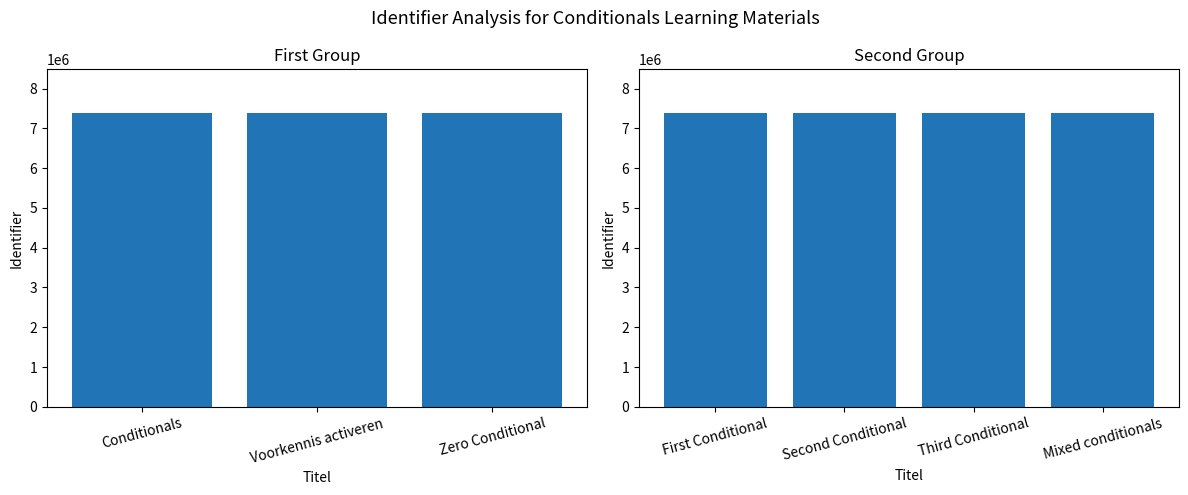

What is the average value?

7377341